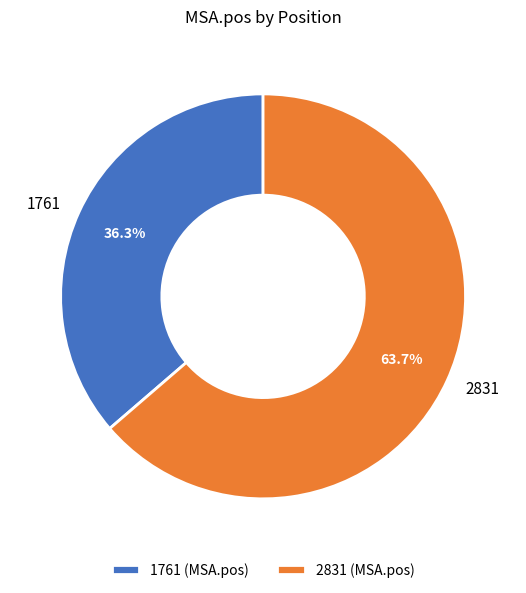

What is the smallest slice in the pie chart?

1761